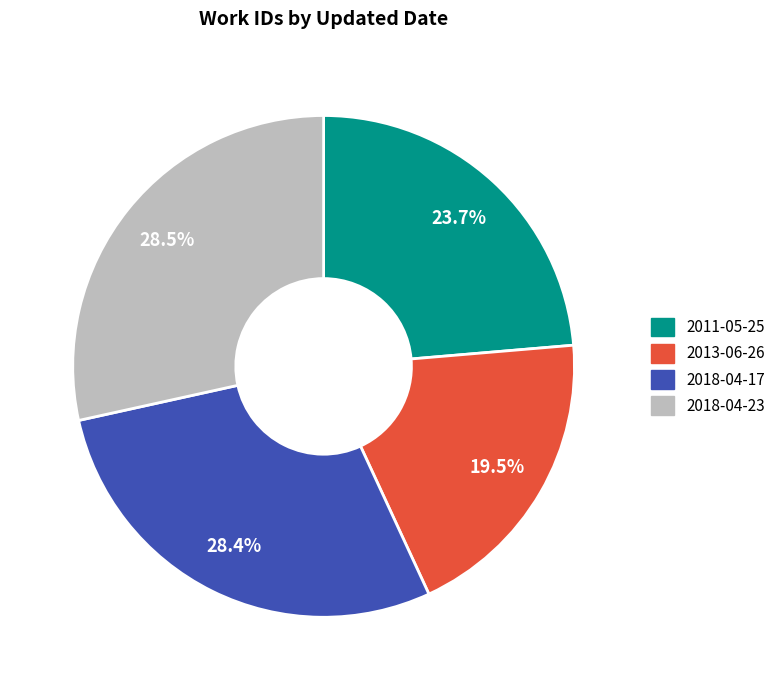

Does any single category account for the majority?

No